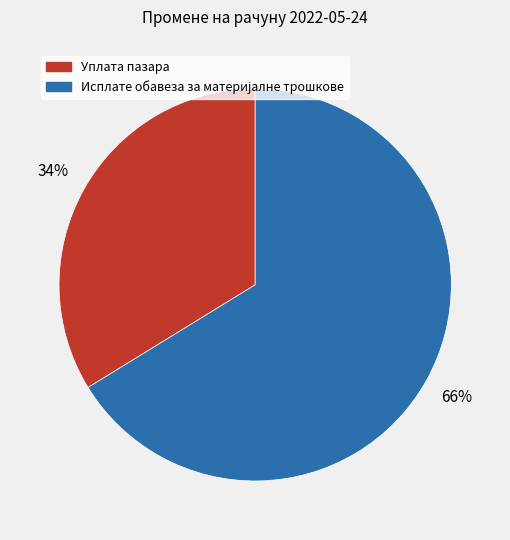

Which slice is the smallest?

Уплата пазара